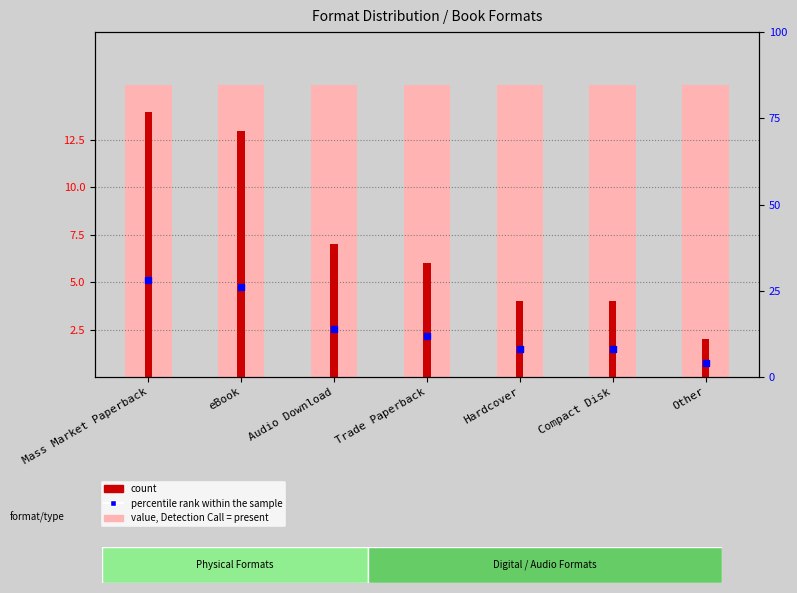

Which series reaches the maximum Y coordinate?

percentile rank within the sample